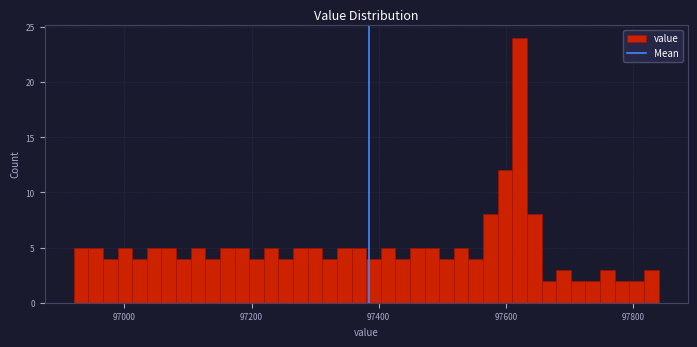

Around what value on the x-axis is the tallest bar? Give the approximate position of its centre, as read against the axis.

97620